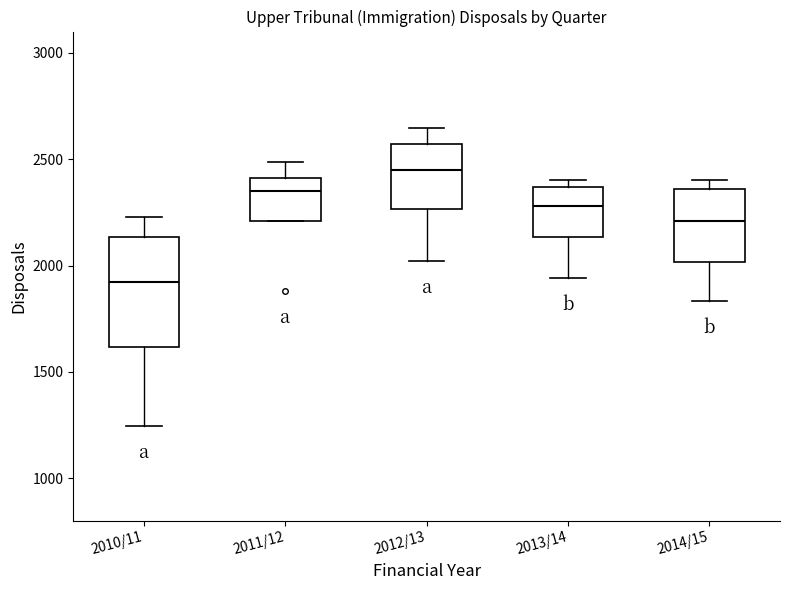

Which box's median line is the highest?

2012/13